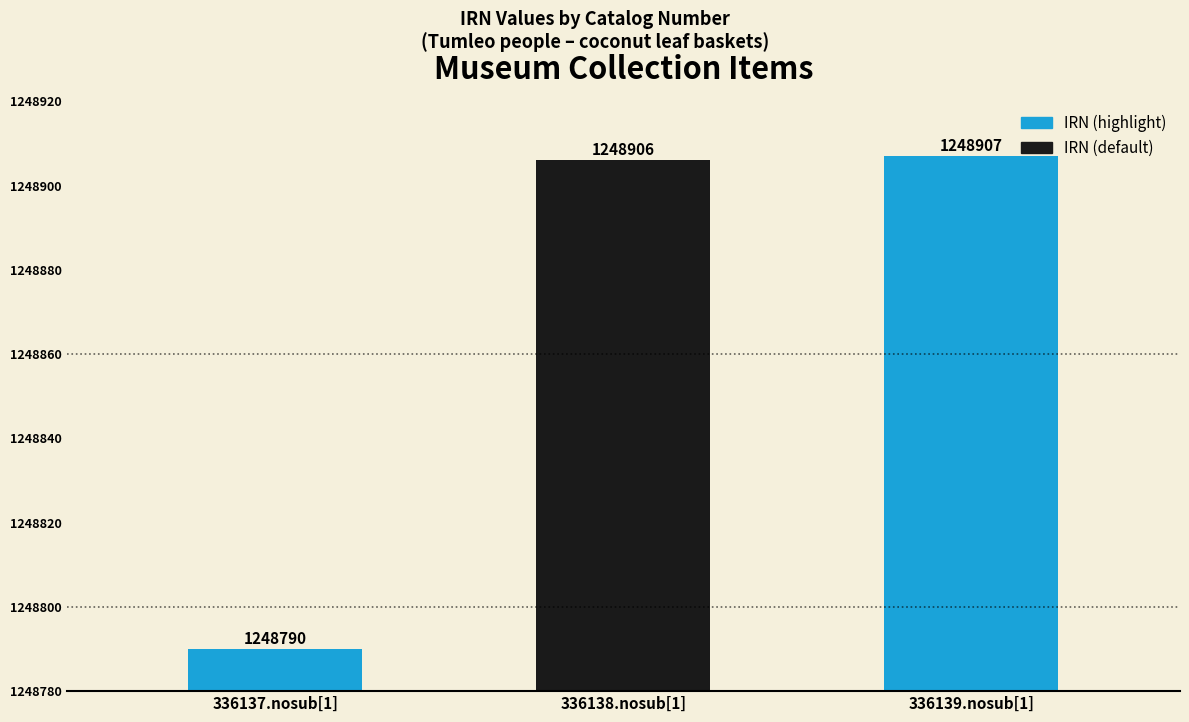

Rank the categories by value from lowest to highest.

336137.nosub[1], 336138.nosub[1], 336139.nosub[1]